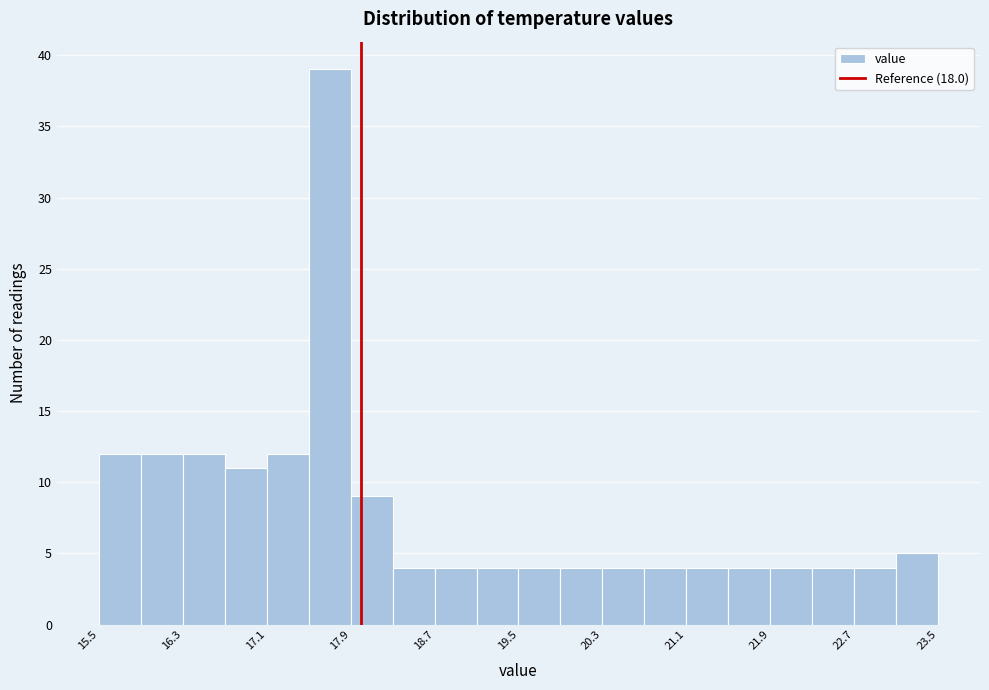

Reading left to right, list every bar in this chart as the range it spans on the x-axis followed by its height. The values are not printed on the chart, so give them approximately, as read against the axis.

15.5 to 15.9: 12
15.9 to 16.3: 12
16.3 to 16.7: 12
16.7 to 17.1: 11
17.1 to 17.5: 12
17.5 to 17.9: 39
17.9 to 18.3: 9
18.3 to 18.7: 4
18.7 to 19.1: 4
19.1 to 19.5: 4
19.5 to 19.9: 4
19.9 to 20.3: 4
20.3 to 20.7: 4
20.7 to 21.1: 4
21.1 to 21.5: 4
21.5 to 21.9: 4
21.9 to 22.3: 4
22.3 to 22.7: 4
22.7 to 23.1: 4
23.1 to 23.5: 5